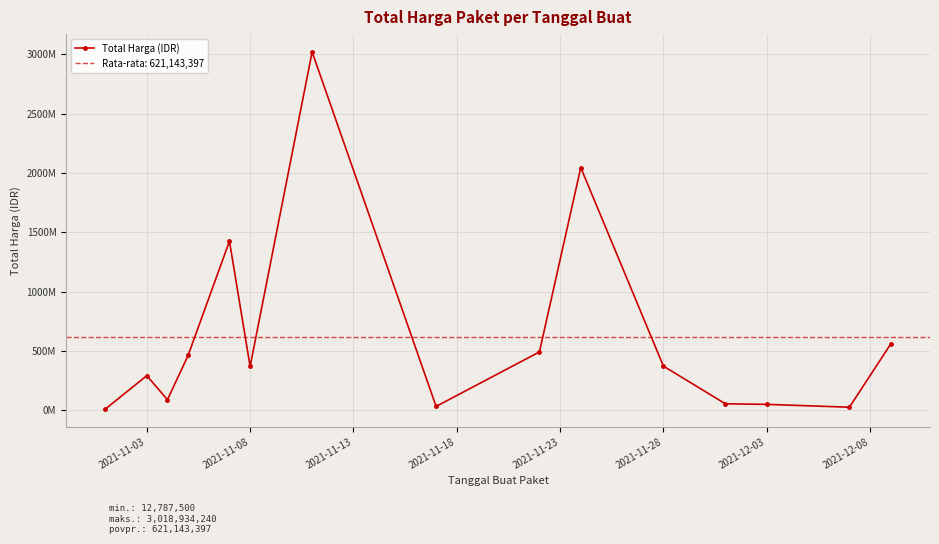

True or false: the data has more than 1 interior local peaks.

True